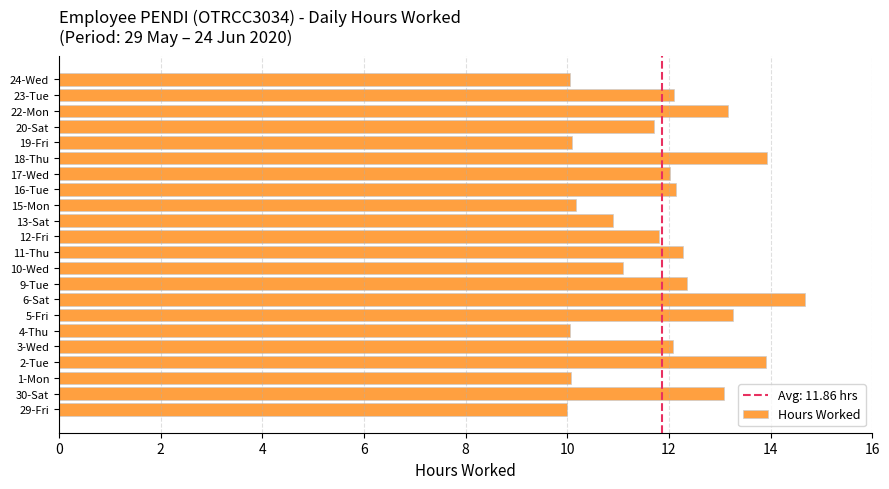

How many distinct data groups are displayed?

1